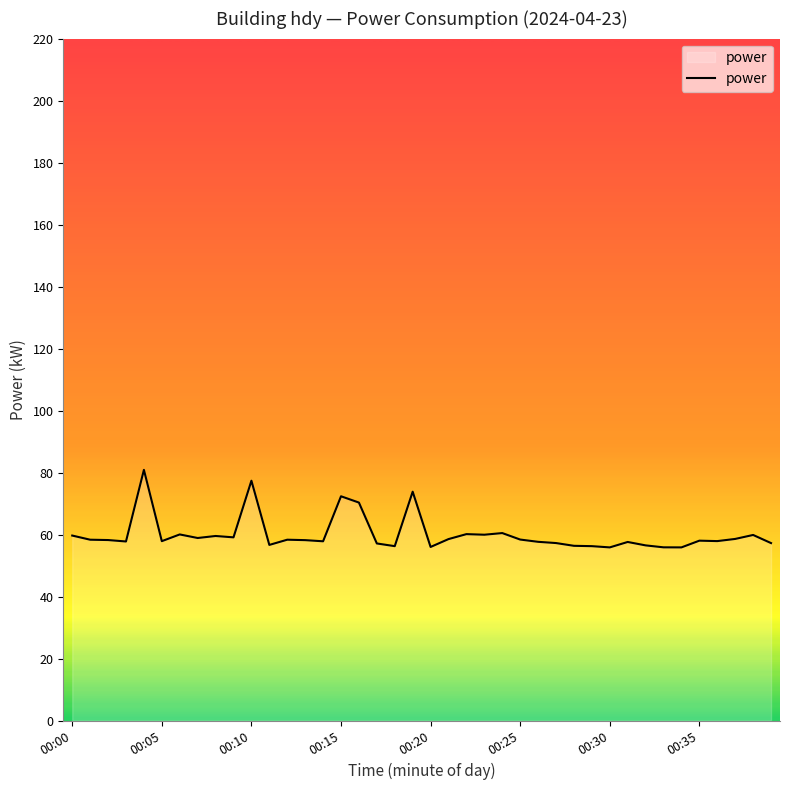

What is the difference between the maximum and minimum values?

25.0